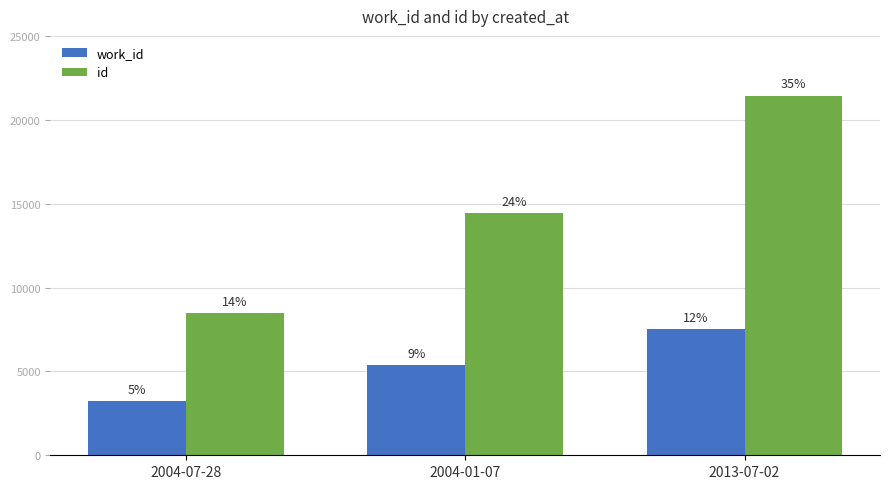

Does the chart contain stacked bars?

No